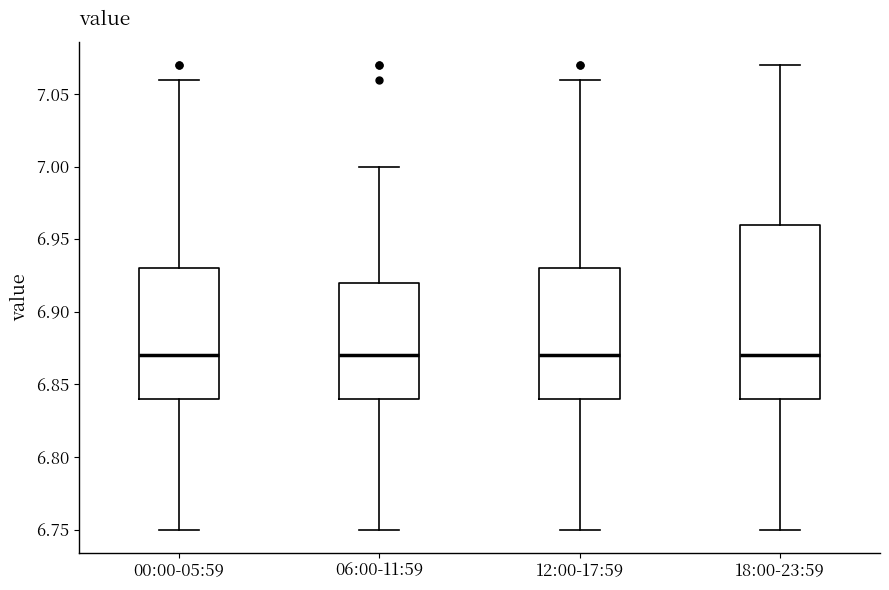

Reading left to right, transcribe this box plot: for each box, give where its median line is, the range the box spans, and where its two whiskers end, as read against the y-axis. The values are not printed on the chart, so give them approximately, as read against the axis.

00:00-05:59: median 6.87, box 6.84 to 6.93, whiskers 6.75 to 7.06
06:00-11:59: median 6.87, box 6.84 to 6.92, whiskers 6.75 to 7.00
12:00-17:59: median 6.87, box 6.84 to 6.93, whiskers 6.75 to 7.06
18:00-23:59: median 6.87, box 6.84 to 6.96, whiskers 6.75 to 7.07